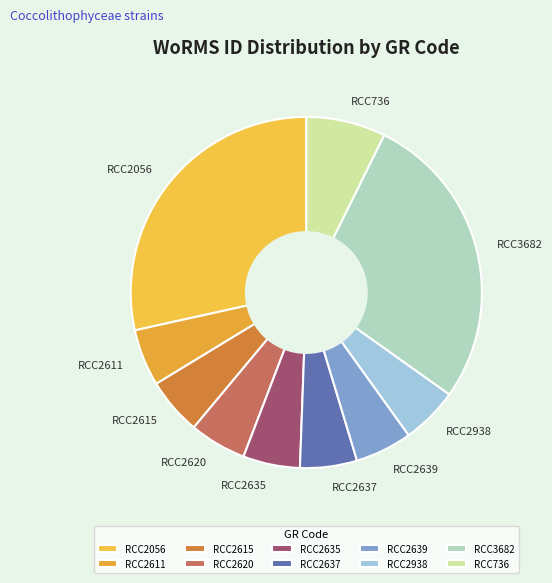

Which category has the biggest portion of the pie?

RCC2056